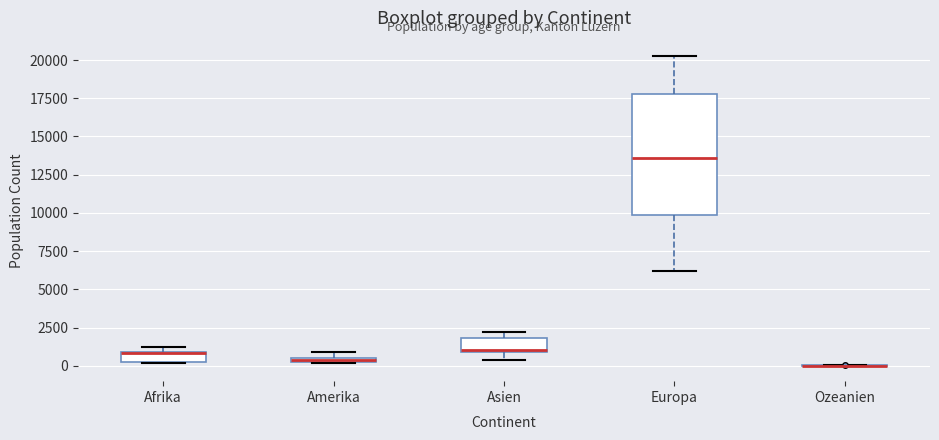

Comparing the boxes themselves (not the whiskers), which one is the tallest?

Europa